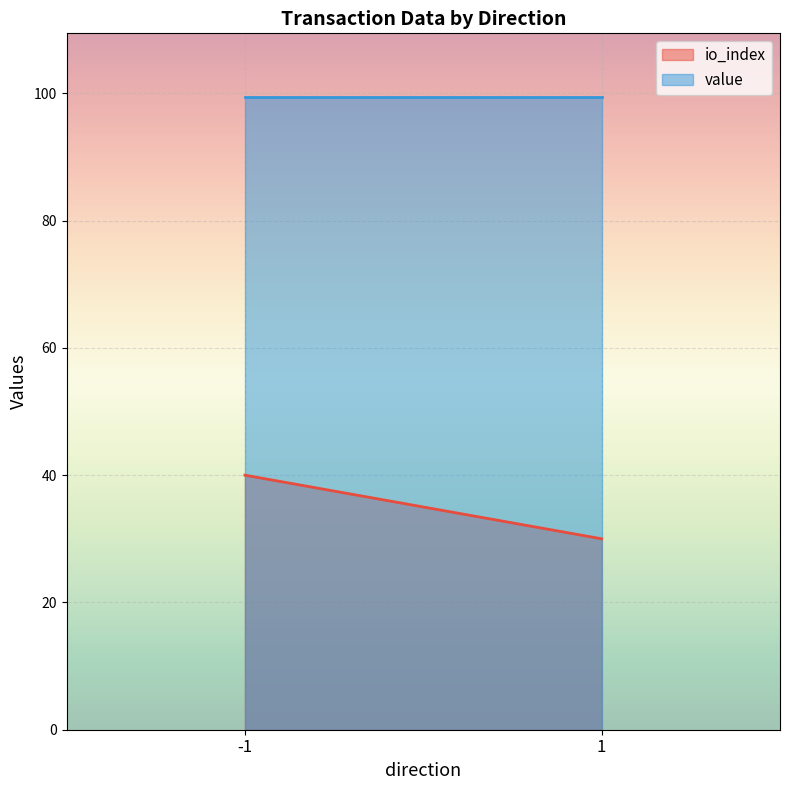

Reading left to right, extract all data points from this chart.

io_index: -1=40.0	1=30.0
value: -1=99.5	1=99.5